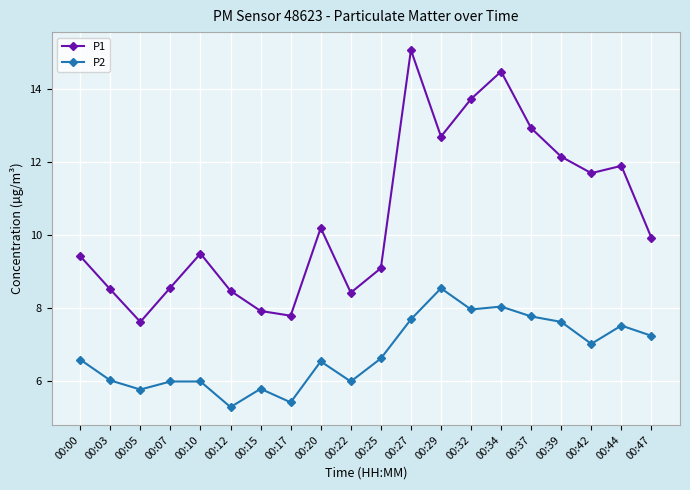

List the series in order of their overall mean, highest first.

P1, P2